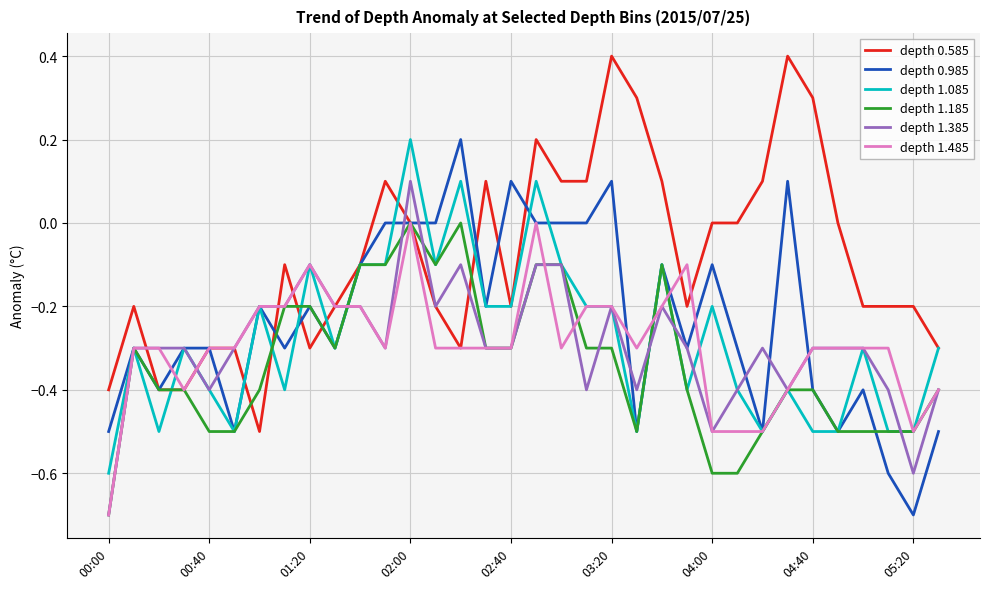

Which series has the largest total across all categories?

depth 0.585